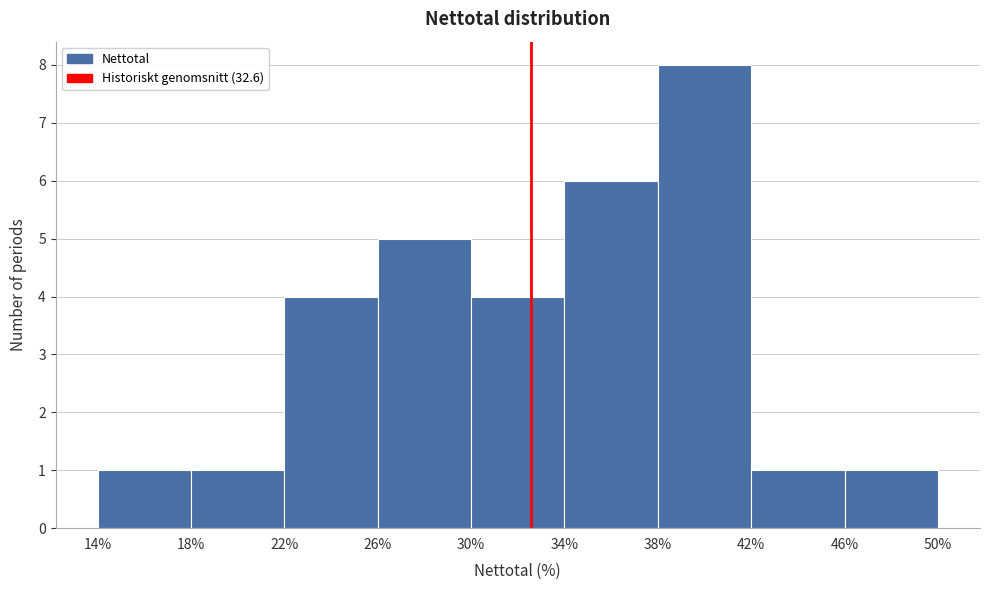

Which range on the x-axis has the tallest bar?

38% to 42%